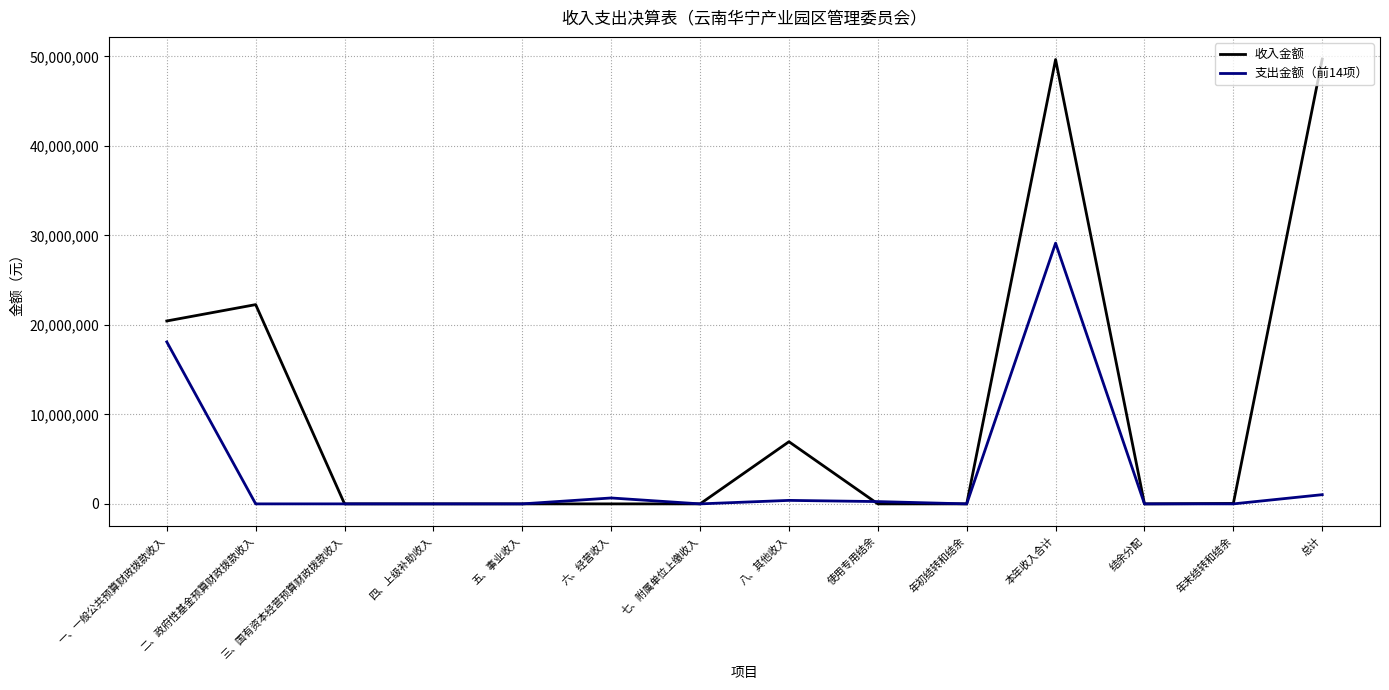

Rank the series by their maximum value, from highest to lowest.

收入金额, 支出金额（前14项）